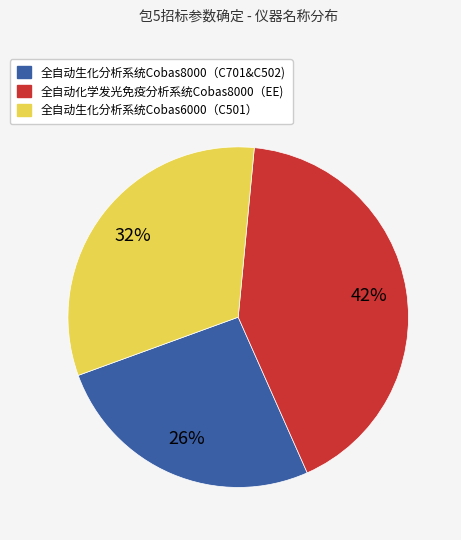

What is the largest slice in the pie chart?

全自动化学发光免疫分析系统Cobas8000（EE)